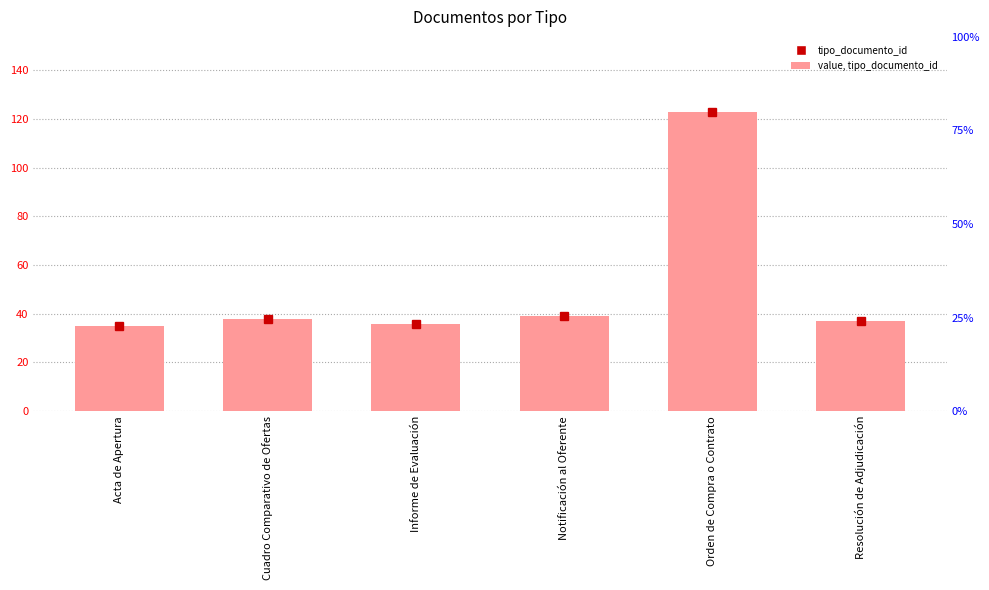

List the labels in order of value, smallest first.

Acta de Apertura, Informe de Evaluación, Resolución de Adjudicación, Cuadro Comparativo de Ofertas, Notificación al Oferente, Orden de Compra o Contrato